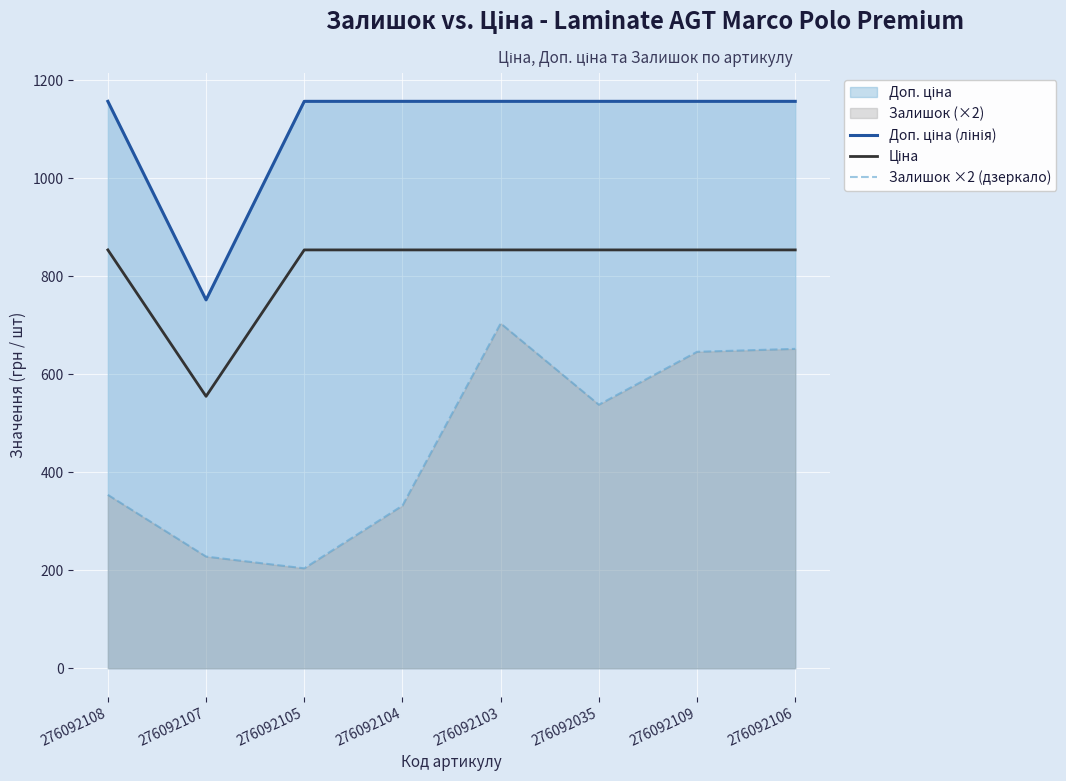

Between 276092035 and 276092106, which is larger?

276092035